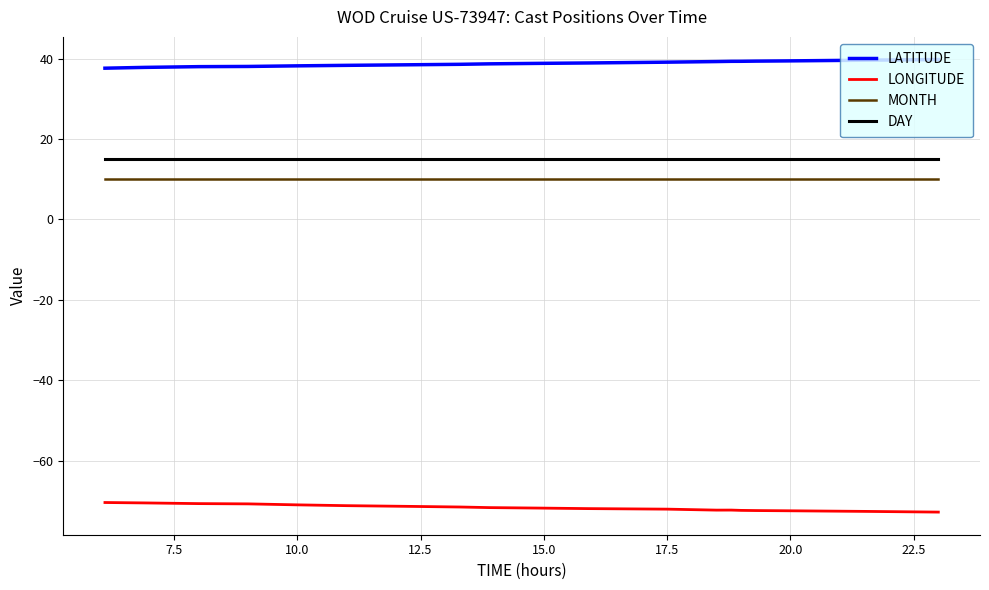

What are all the series names shown in the legend?

LATITUDE, LONGITUDE, MONTH, DAY